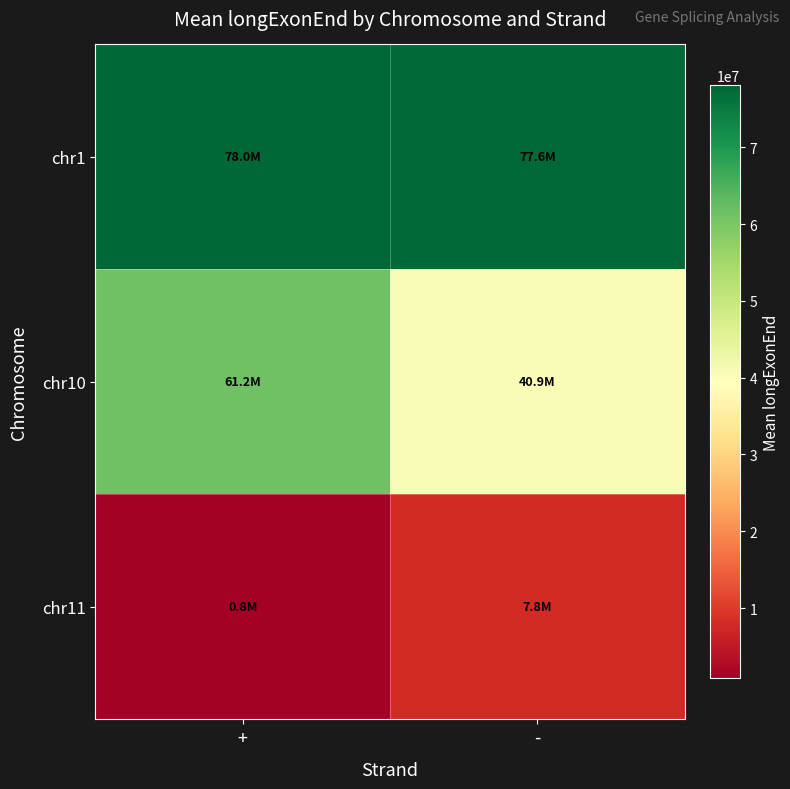

Reading left to right, list all the values displayed in this chart.

chr1: +=78043409.5	-=77613817.5
chr10: +=61188388.7	-=40868266.3
chr11: +=837354.0	-=7791937.1